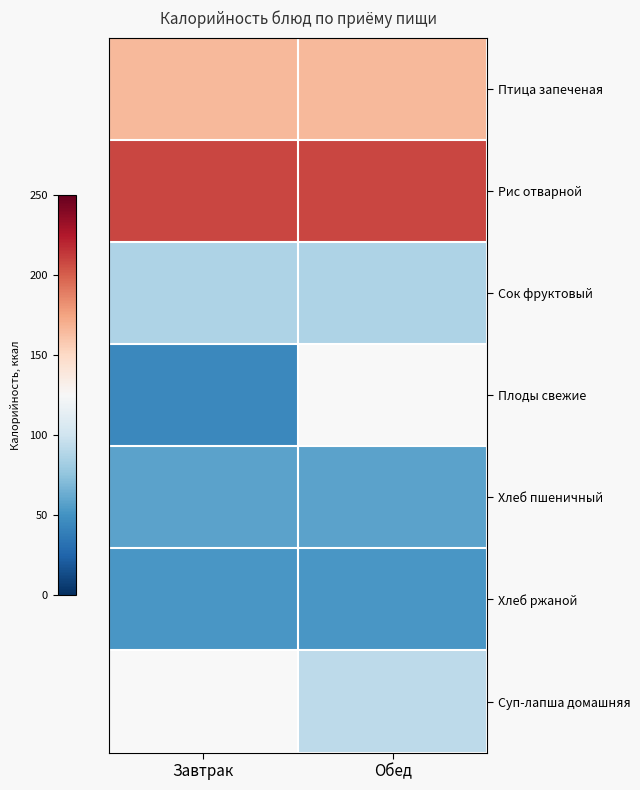

The Рис отварной series shows 313.1 at Обед. True or false?

False